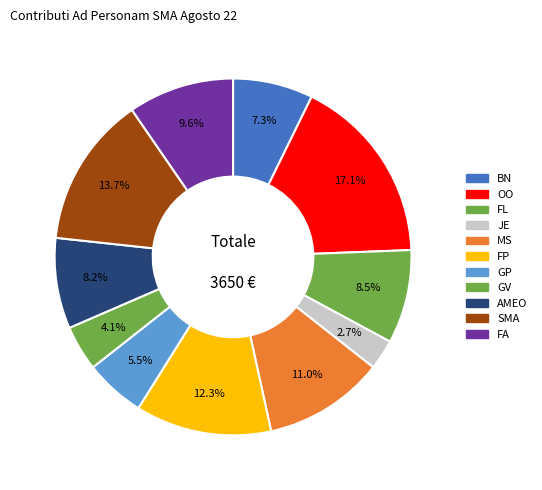

How many slices are in this pie chart?

11